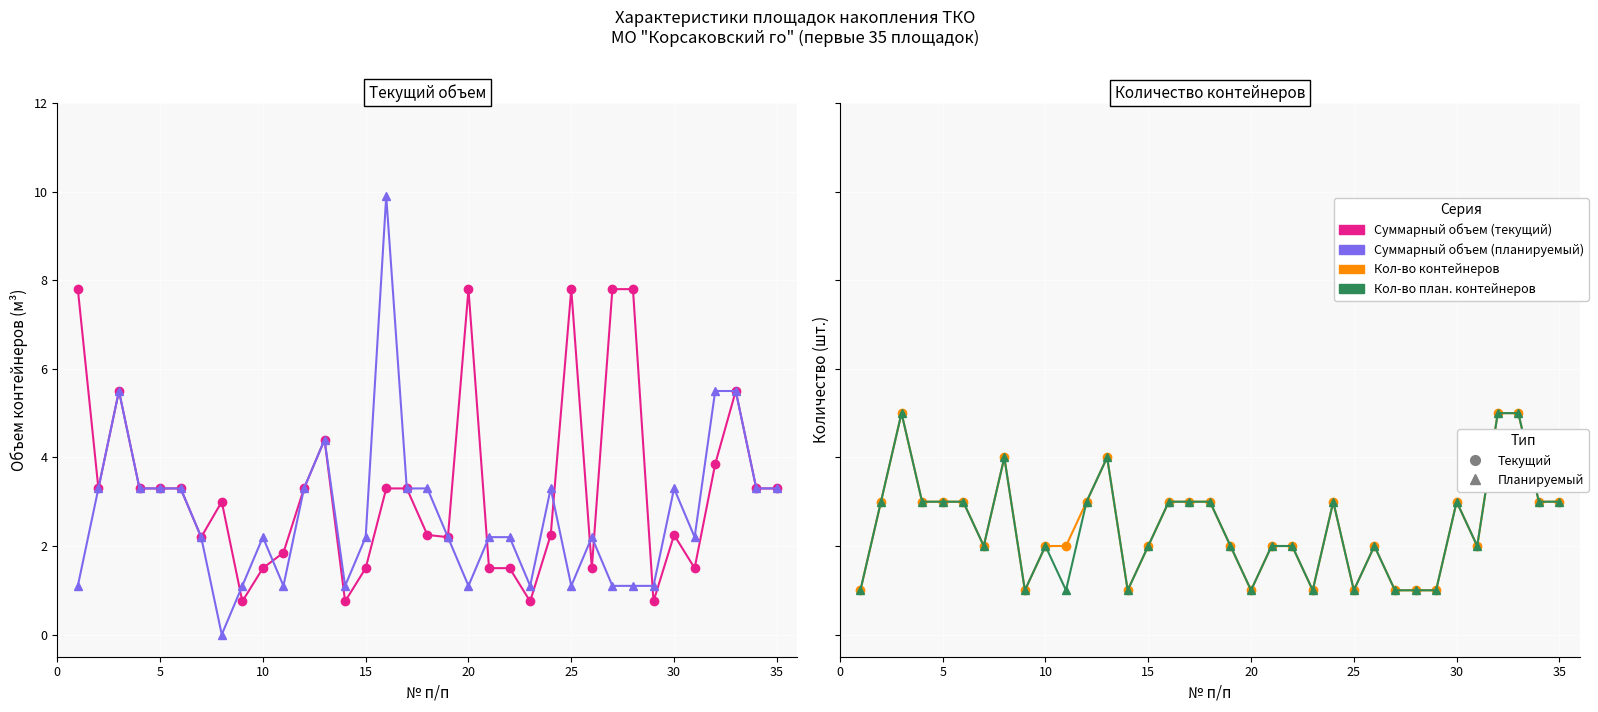

True or false: Количество контейнеров and Количество планируемых контейнеров intersect in this chart.

False